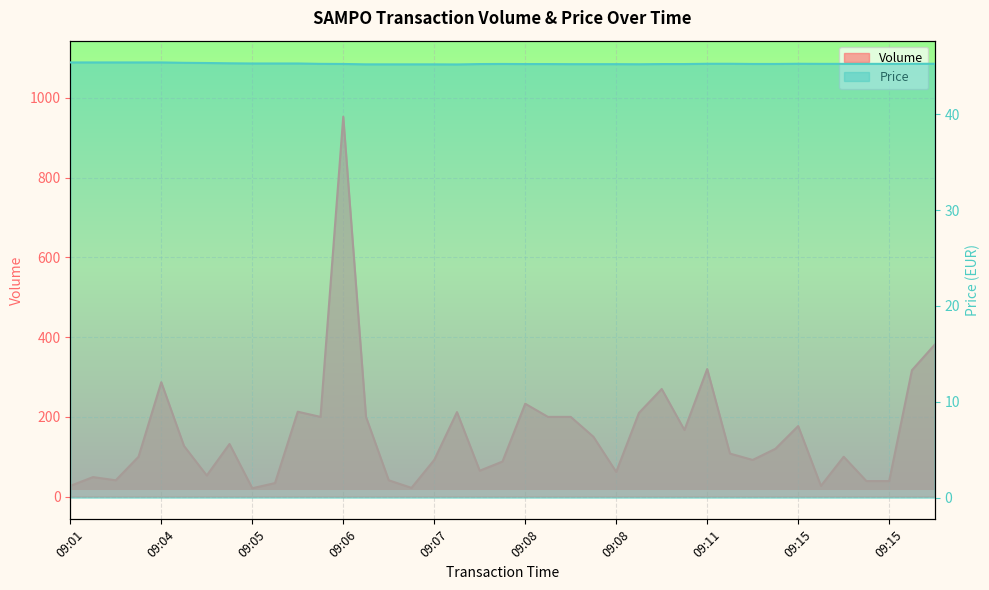

What is the average value of the Price series?

45.3